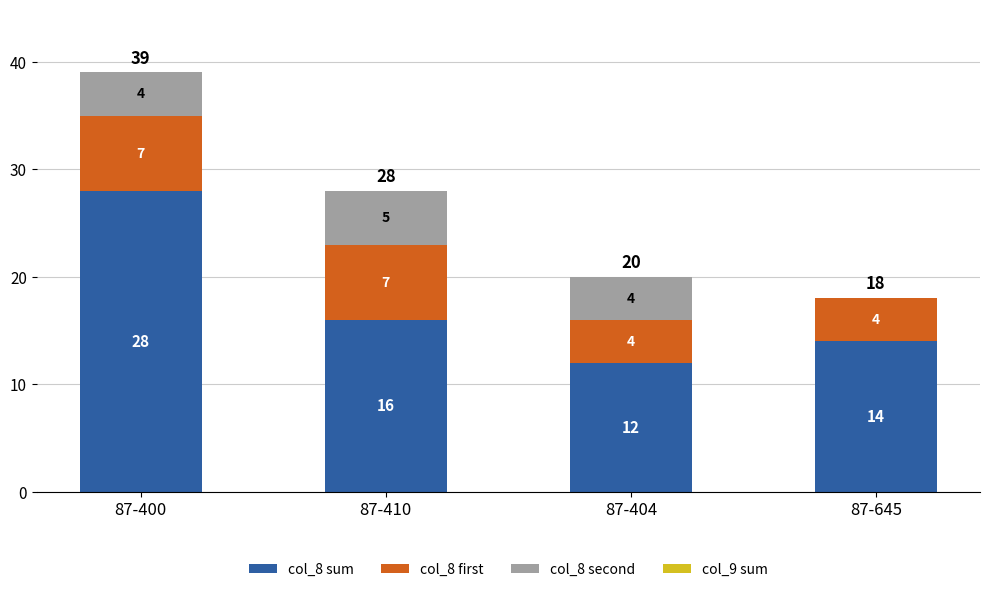

What is the total value across all series at 87-400?

39